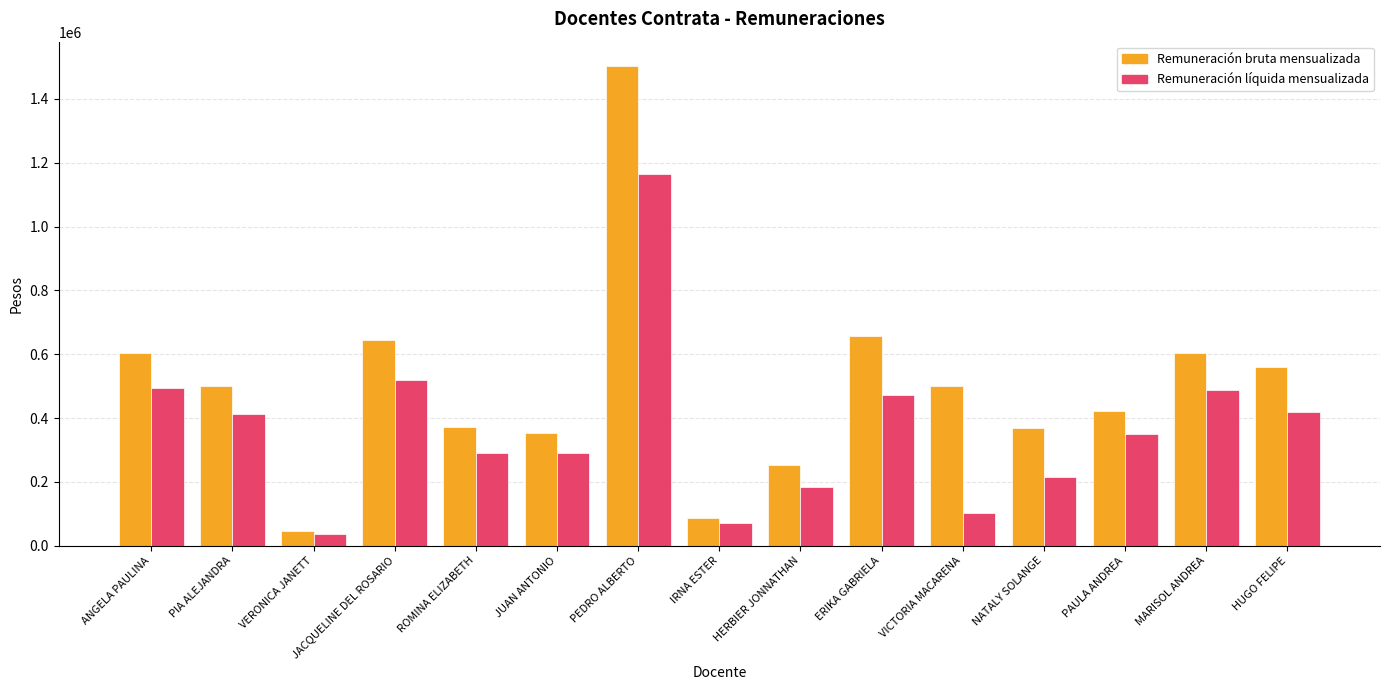

True or false: Remuneración líquida mensualizada has a value of 157928 at ERIKA GABRIELA.

False